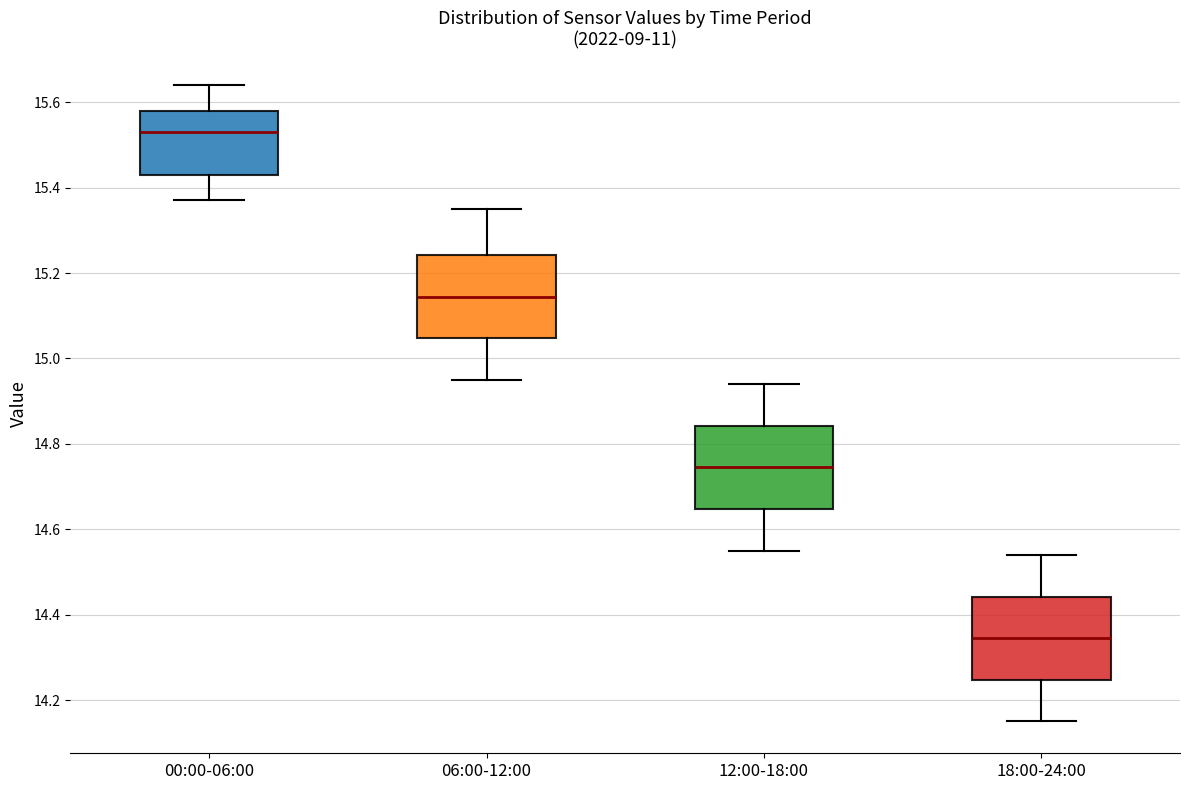

Which box's median line is the highest?

00:00-06:00